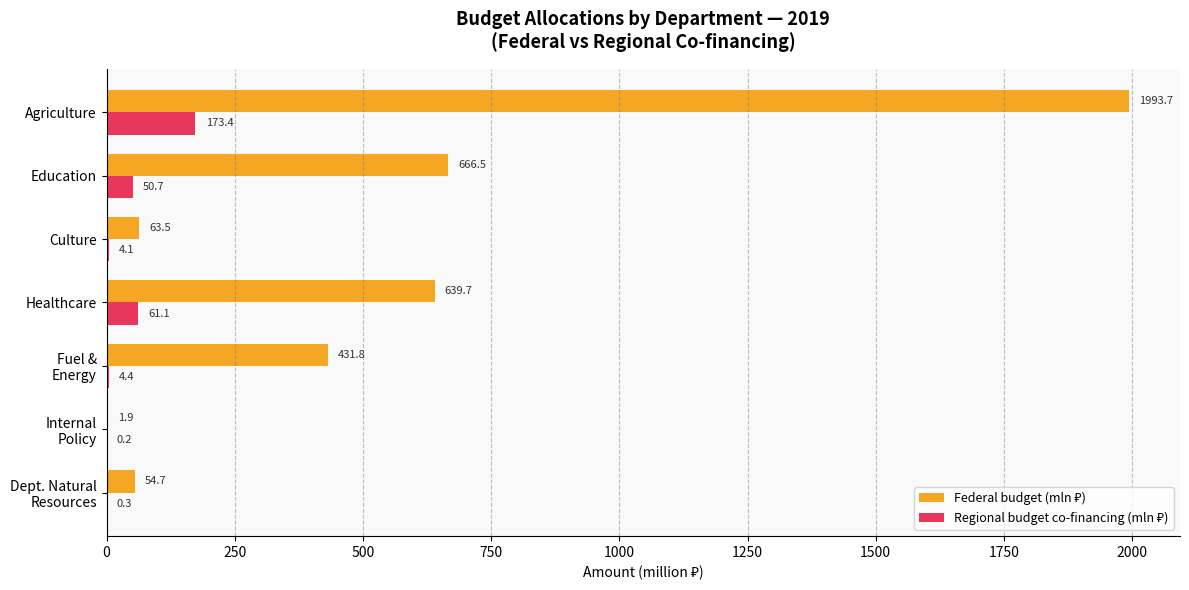

What is the maximum value shown in the chart?

1993.7